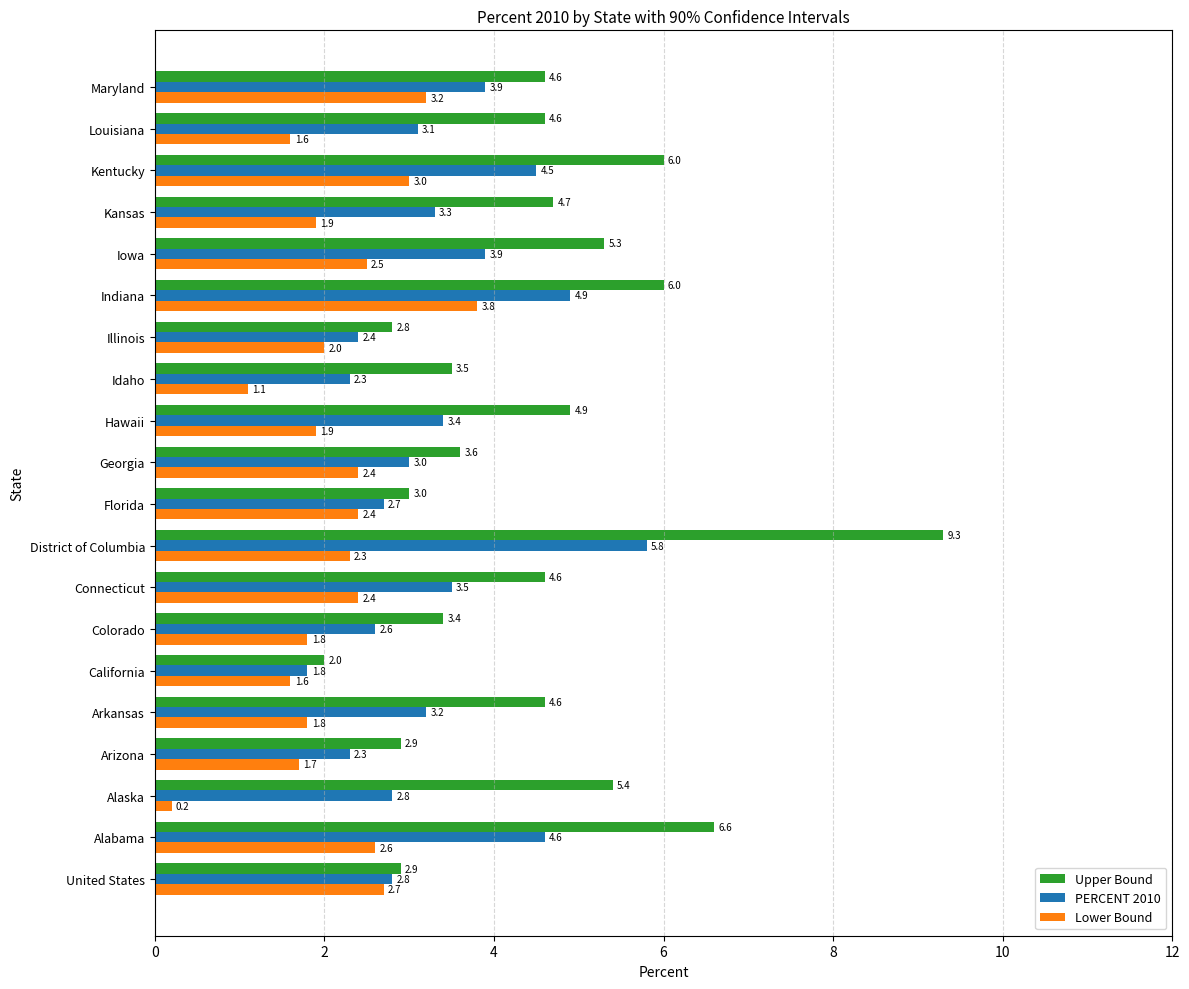

Which series has the largest range (max minus min)?

Upper Bound